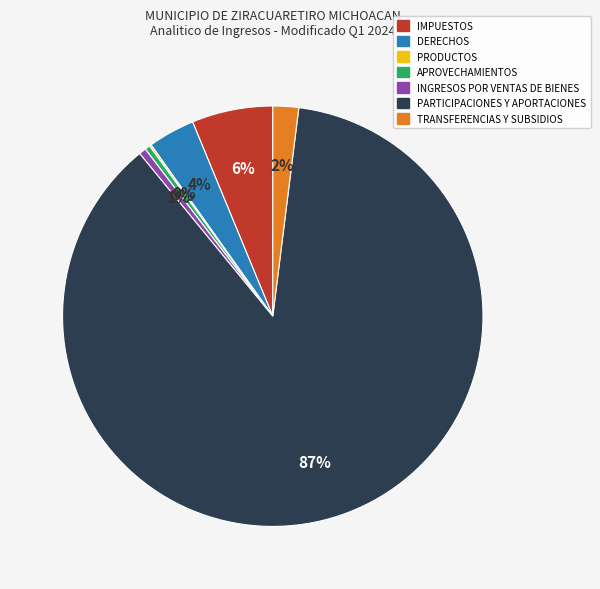

To the nearest percent, what portion does IMPUESTOS represent?

6%